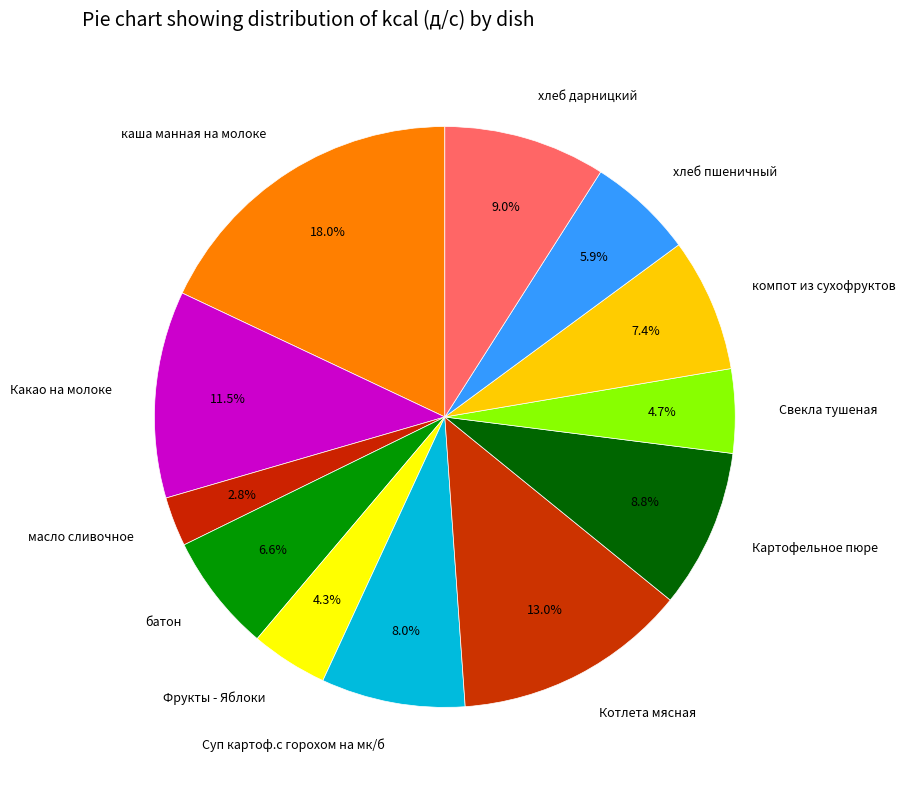

Does any single category account for the majority?

No